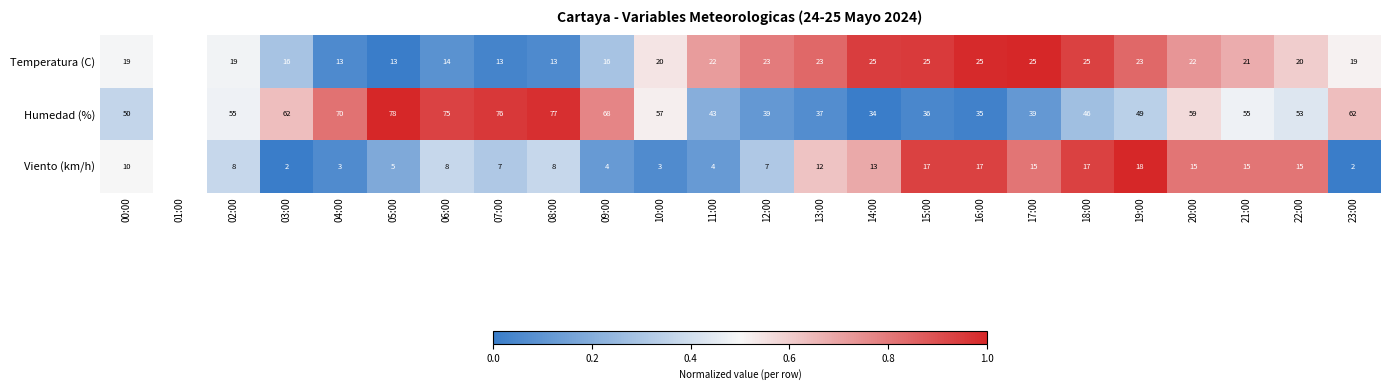

What is the maximum value shown in the chart?

1.0